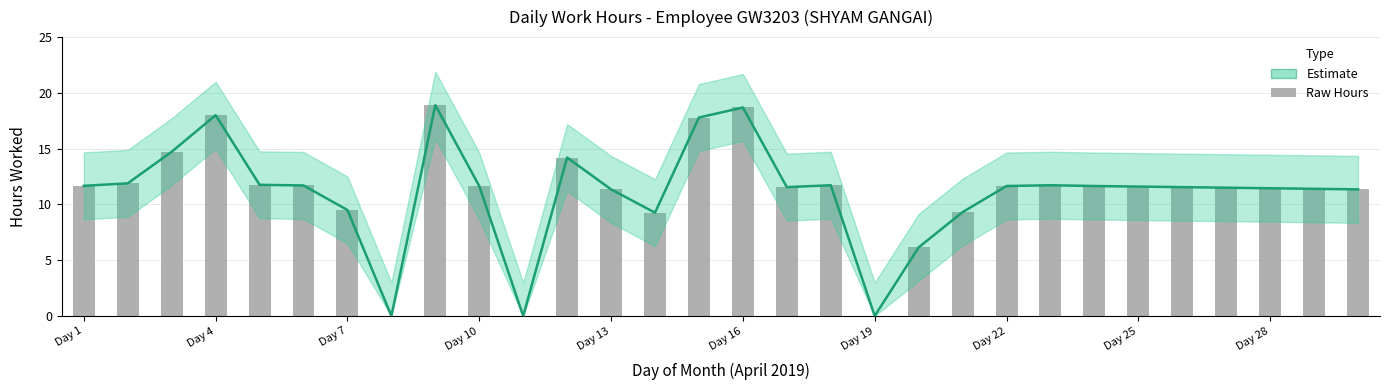

True or false: Raw Hours has a value of 13.7 at 20.

False